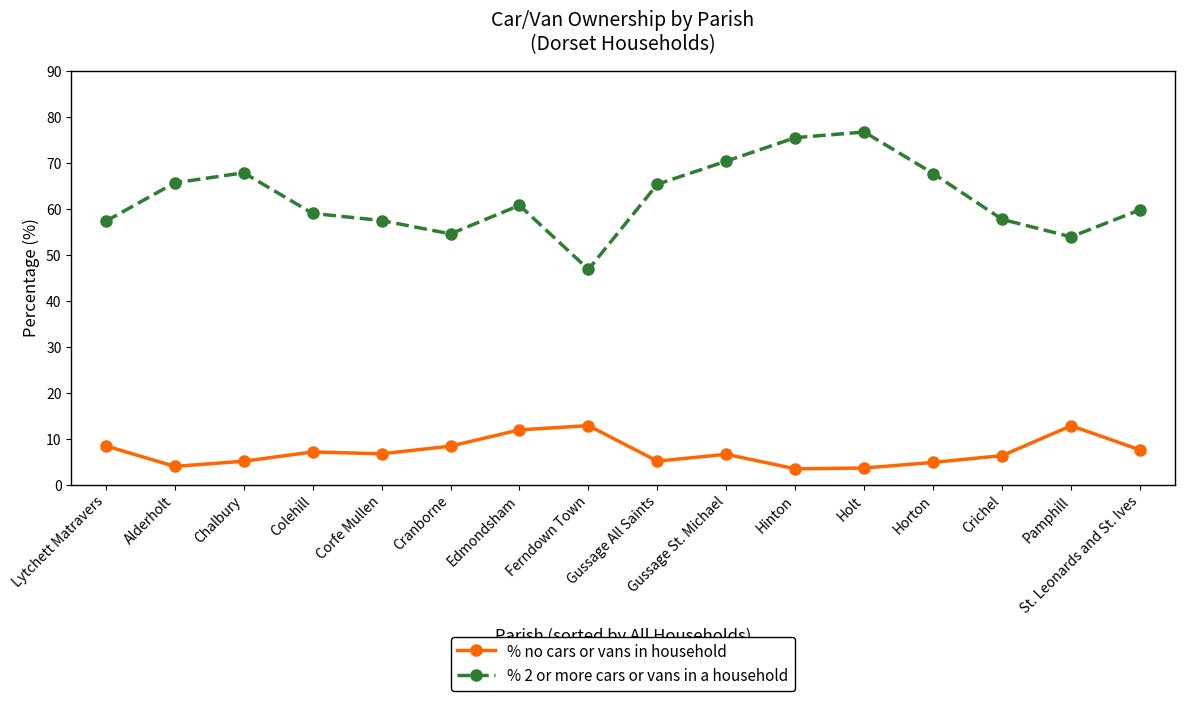

The % 2 or more cars or vans in a household series shows 53.9 at Pamphill. True or false?

True